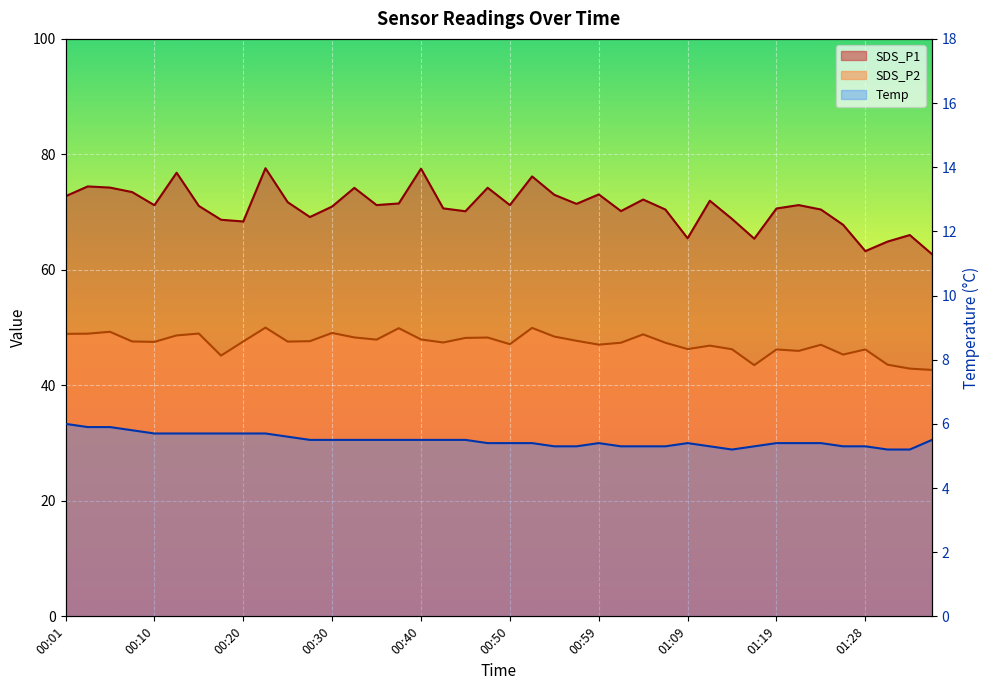

What is the maximum value shown in the chart?

77.6